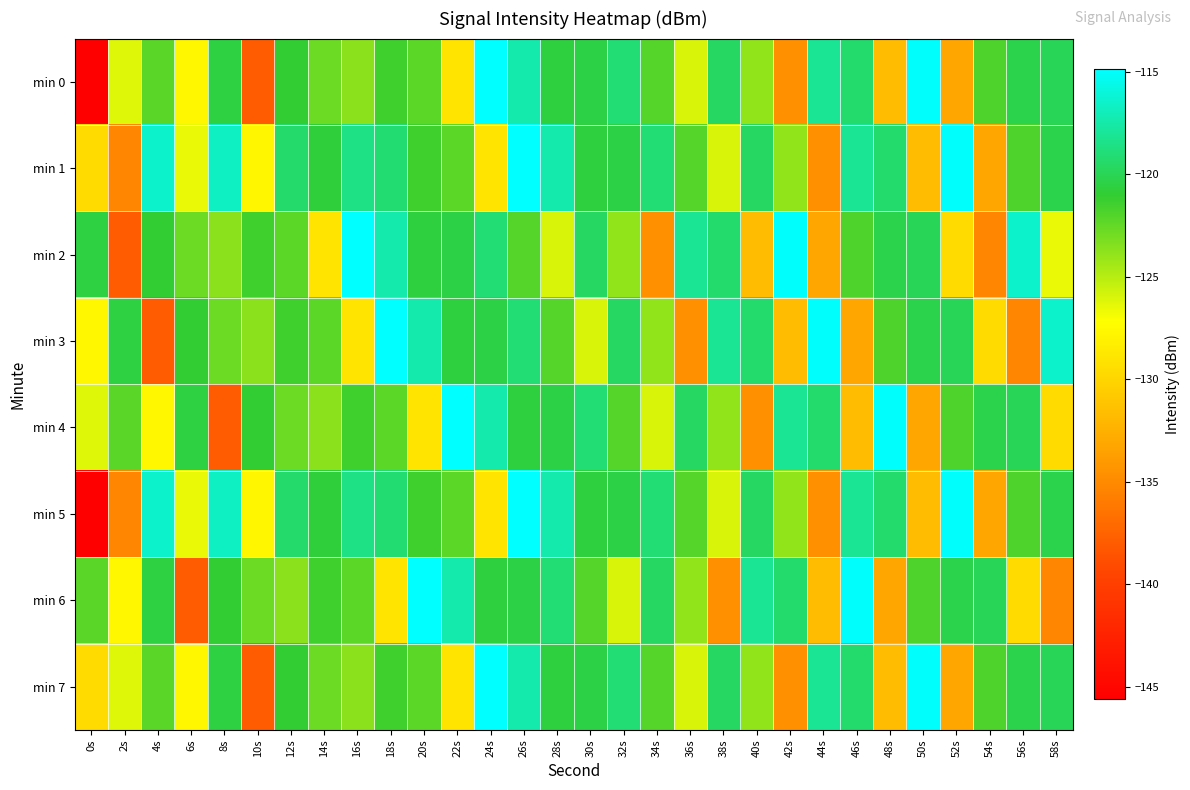

Rank the series at 58s from highest to lowest value.

min 3, min 0, min 7, min 1, min 5, min 2, min 4, min 6